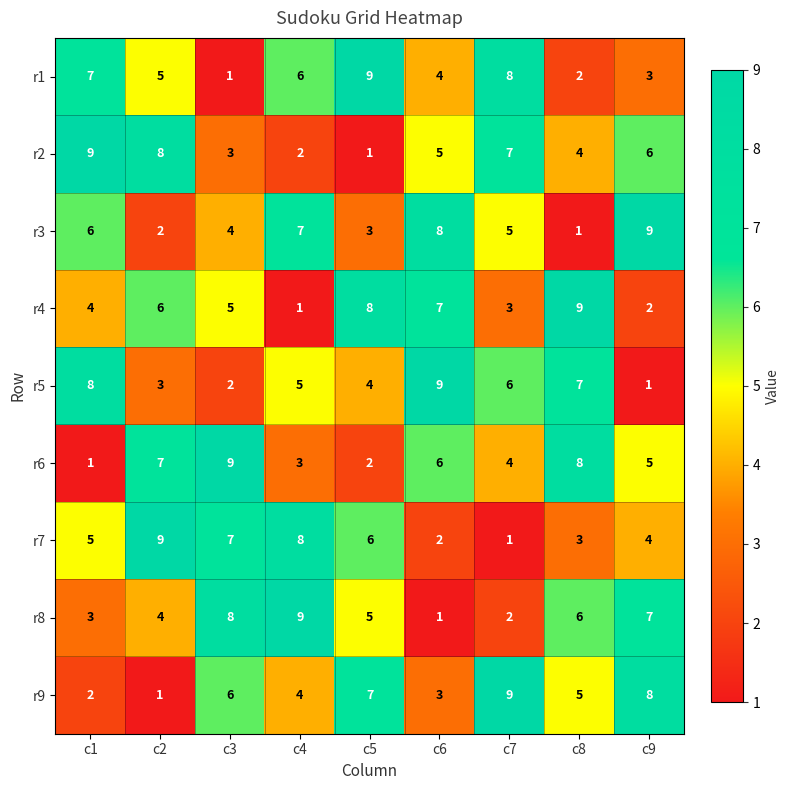

At c9, list the series in order from largest to smallest.

r3, r9, r8, r2, r6, r7, r1, r4, r5